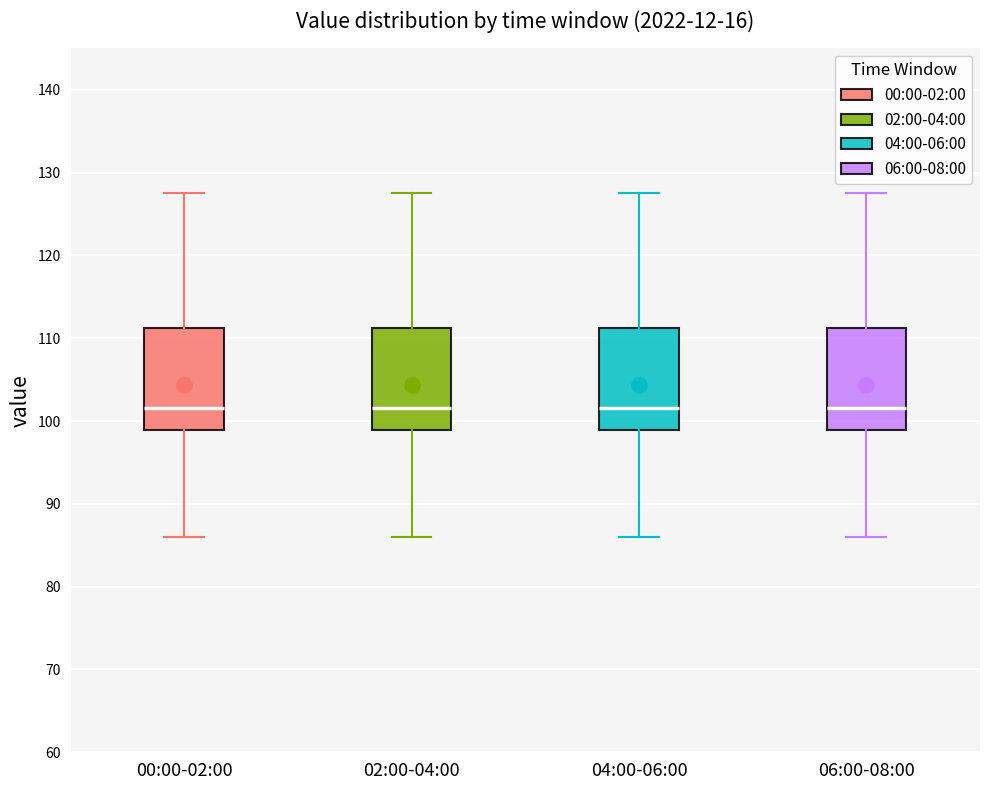

Reading left to right, read every box against the y-axis: the position of its median line, the range the box covers, and the ends of its whiskers. The values are not printed on the chart, so give them approximately, as read against the axis.

00:00-02:00: median 102, box 99 to 111, whiskers 86 to 128
02:00-04:00: median 102, box 99 to 111, whiskers 86 to 128
04:00-06:00: median 102, box 99 to 111, whiskers 86 to 128
06:00-08:00: median 102, box 99 to 111, whiskers 86 to 128